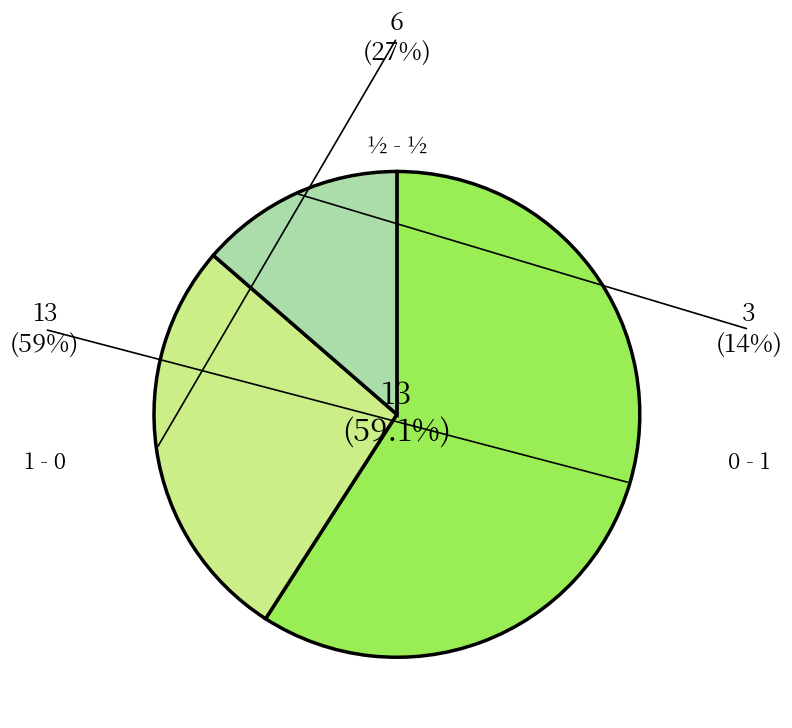

How many slices are in this pie chart?

3